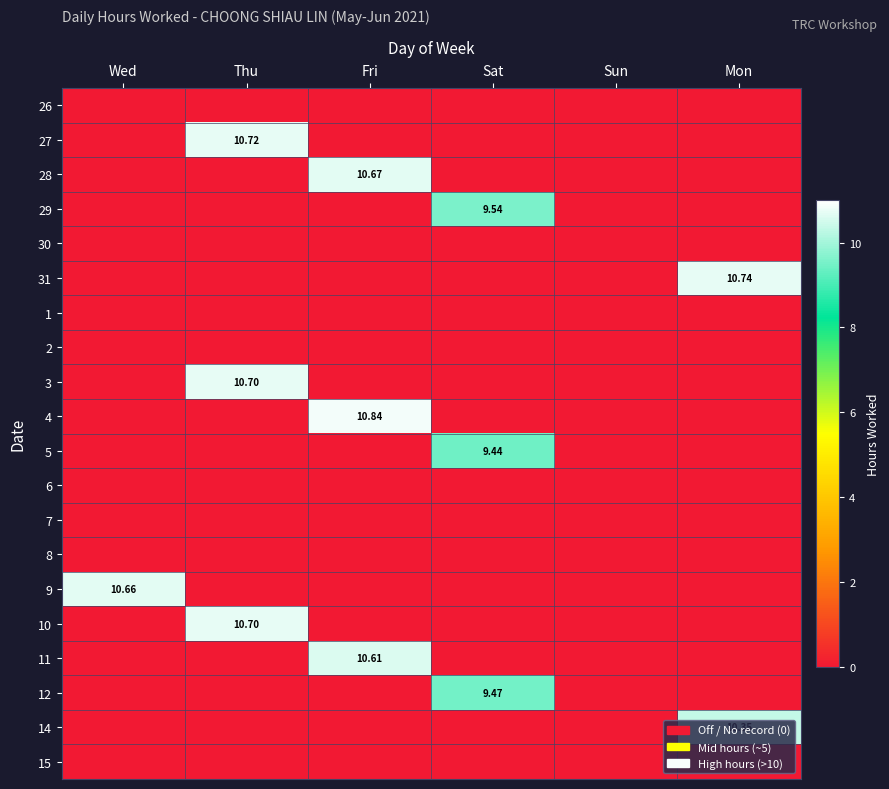

Is it true that 4 equals 4.3 at Sat?

False